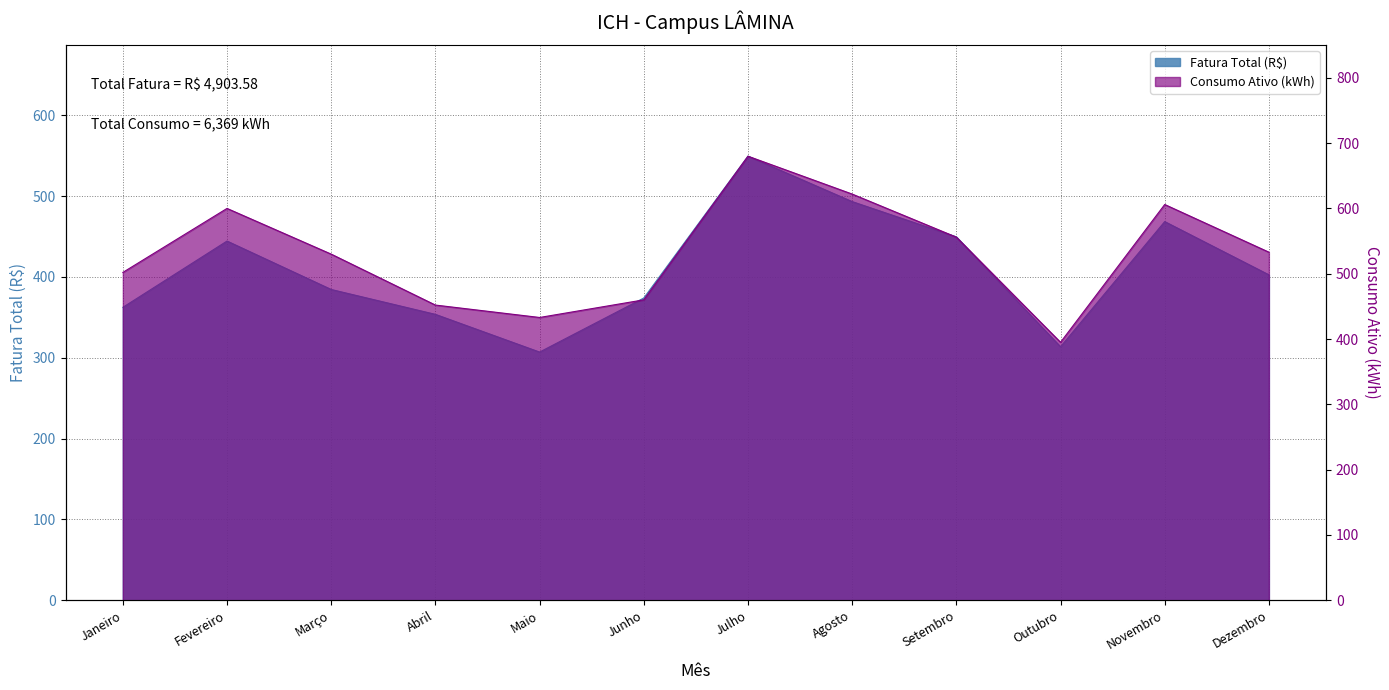

What is the maximum value shown in the chart?

680.0